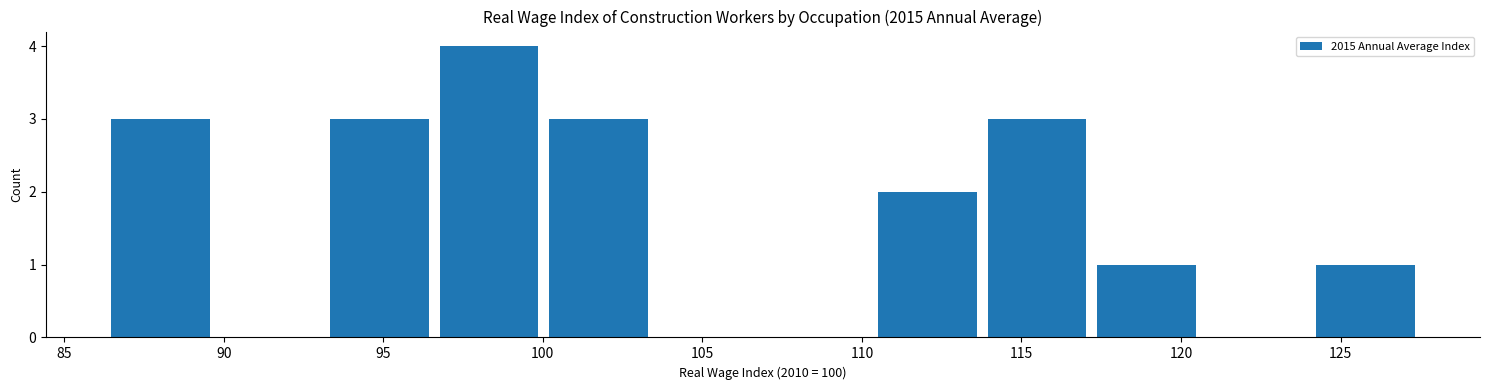

What is the height of the bar covering 124.0 to 127.5 on the x-axis? Neither the bar edges nor the heights are printed on the chart, so give them approximately, as read against the axes.

1